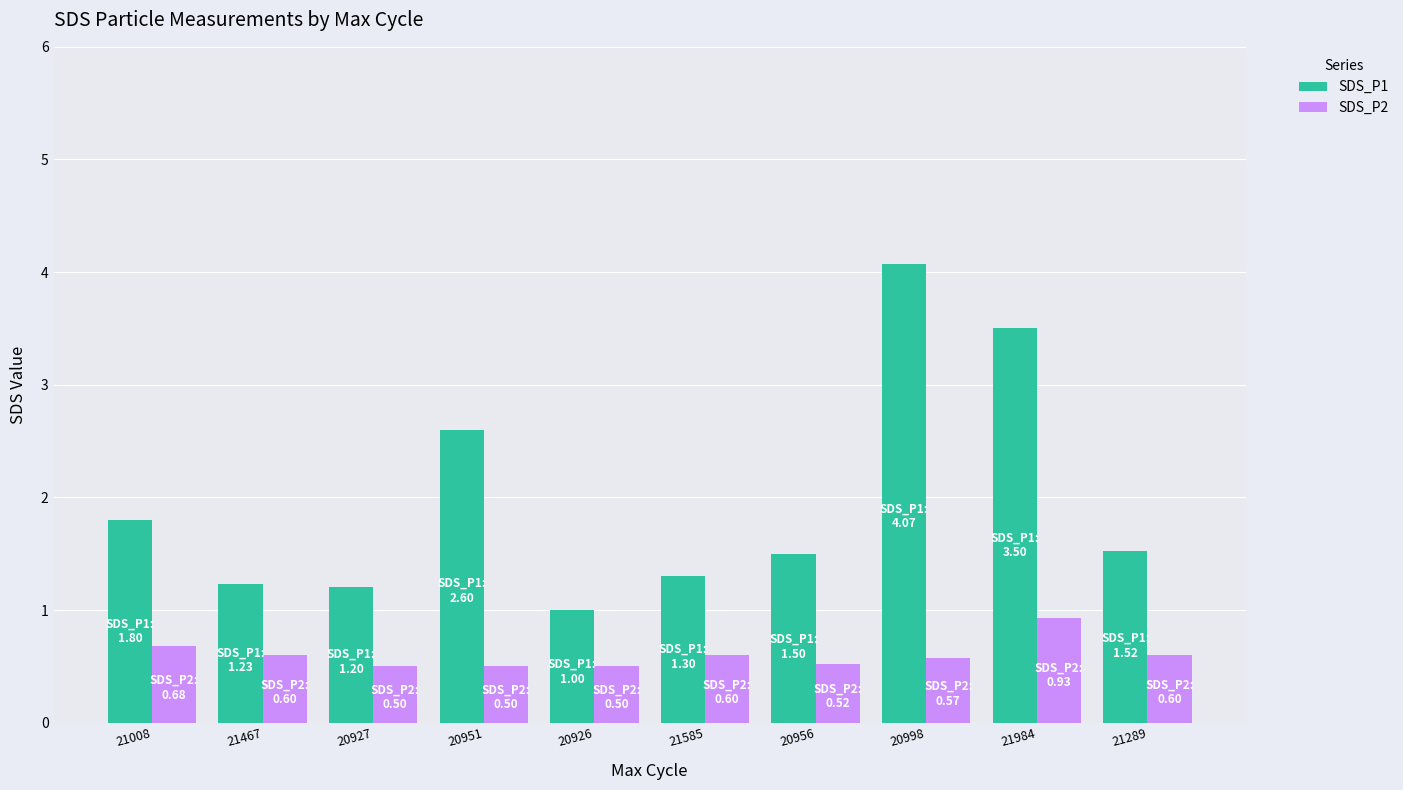

True or false: SDS_P1 has a value of 1.5 at 21289.

True